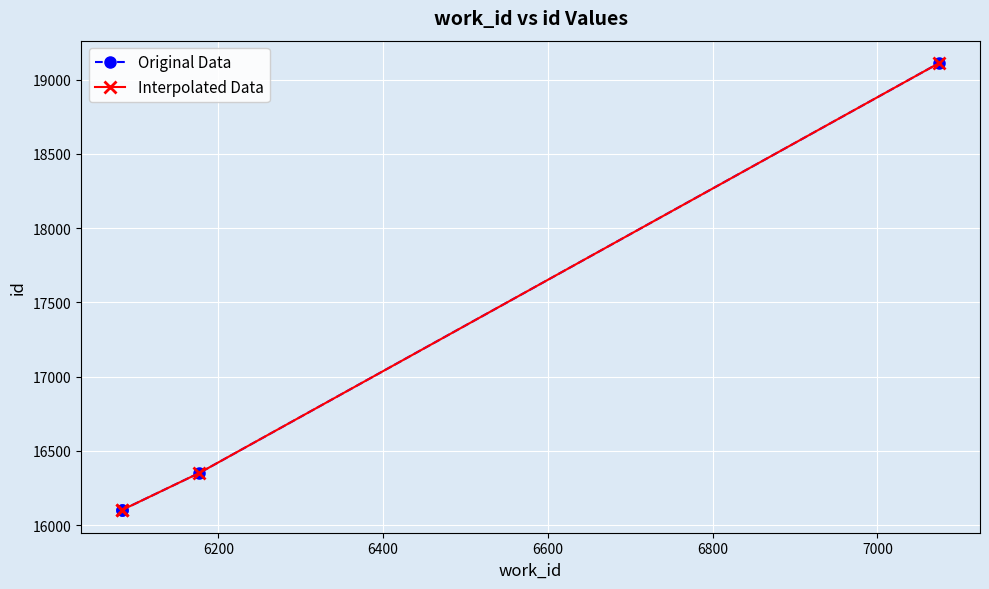

What is the maximum value for Original Data?

19112